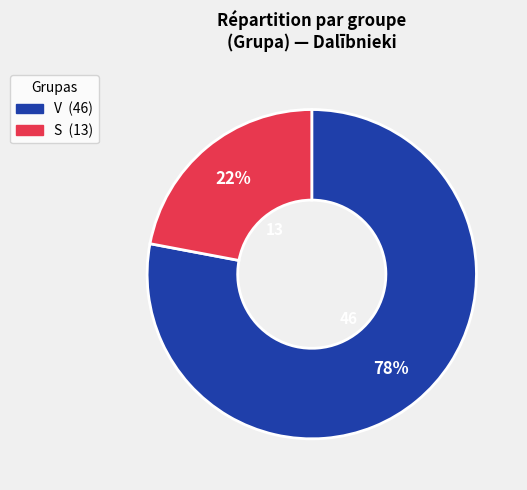

Count the number of slices in the pie.

2